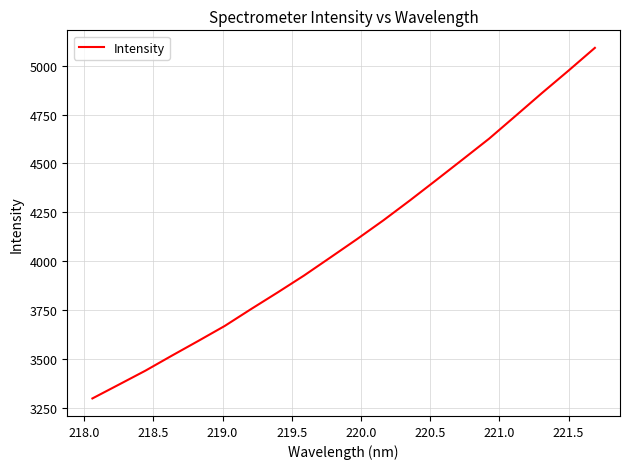

What is the sum of all values?

82301.3